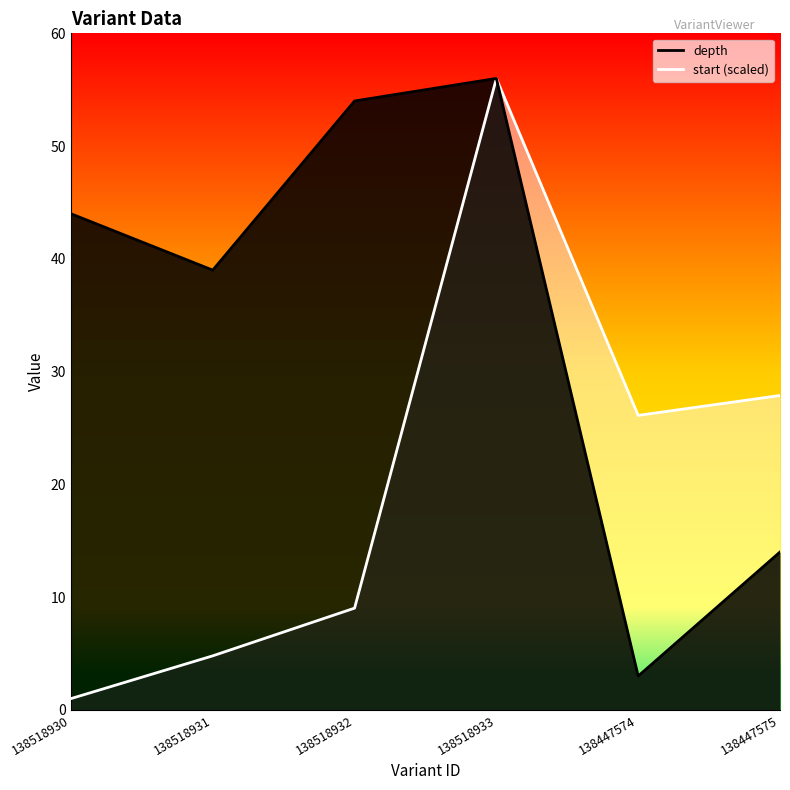

Count the number of data series in this chart.

2